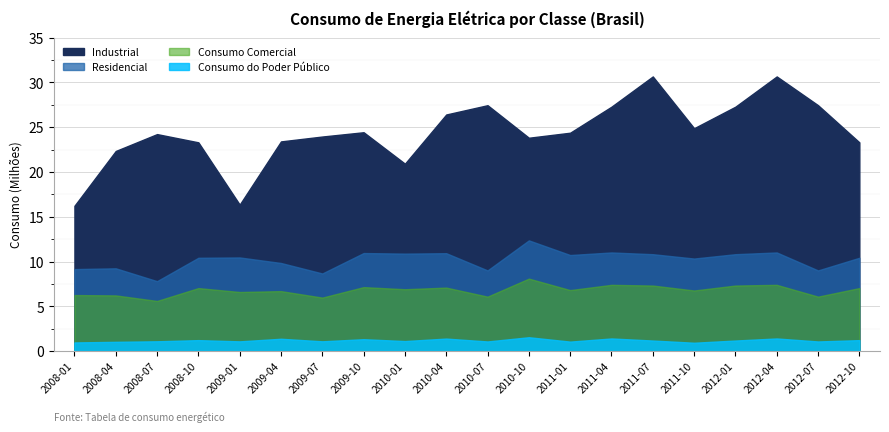

Rank the series by their maximum value, from highest to lowest.

Industrial, Residencial, Consumo Comercial, Consumo do Poder Público